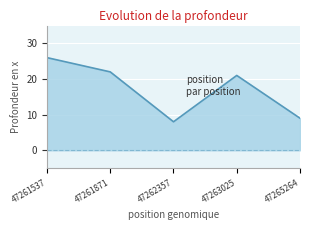

The chart shows a value of 13 at 47262357. True or false?

False